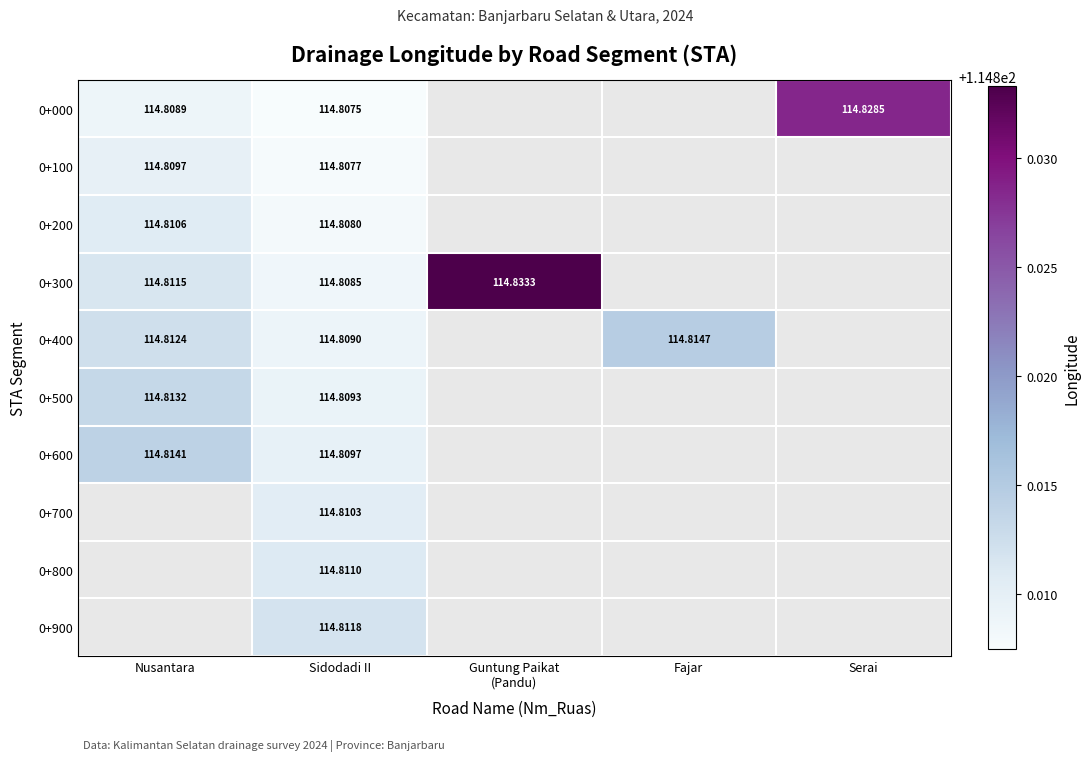

Which category has the highest value across all series?

Guntung Paikat
(Pandu)